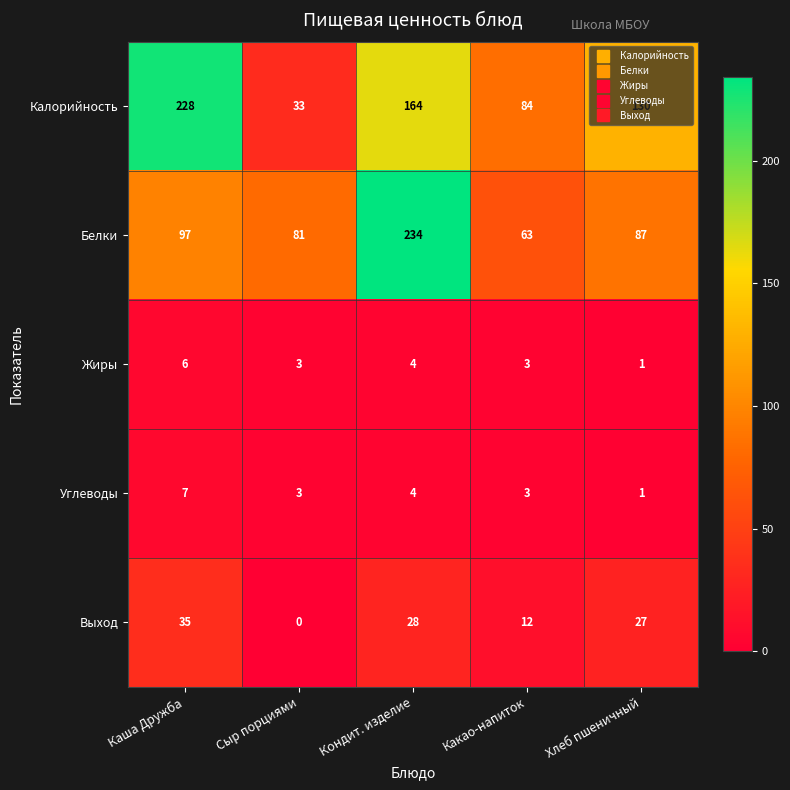

True or false: Углеводы has a value of 2 at Каша Дружба.

False